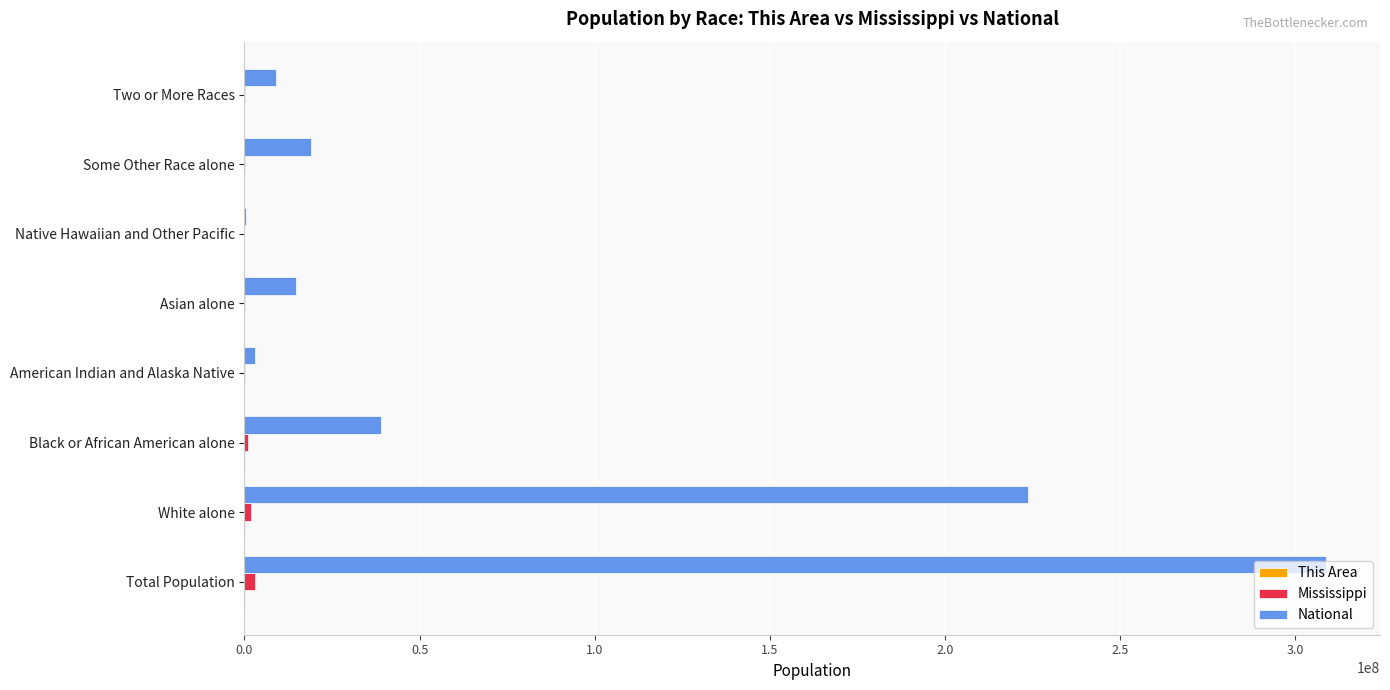

True or false: National has a value of 529761588 at Total Population.

False